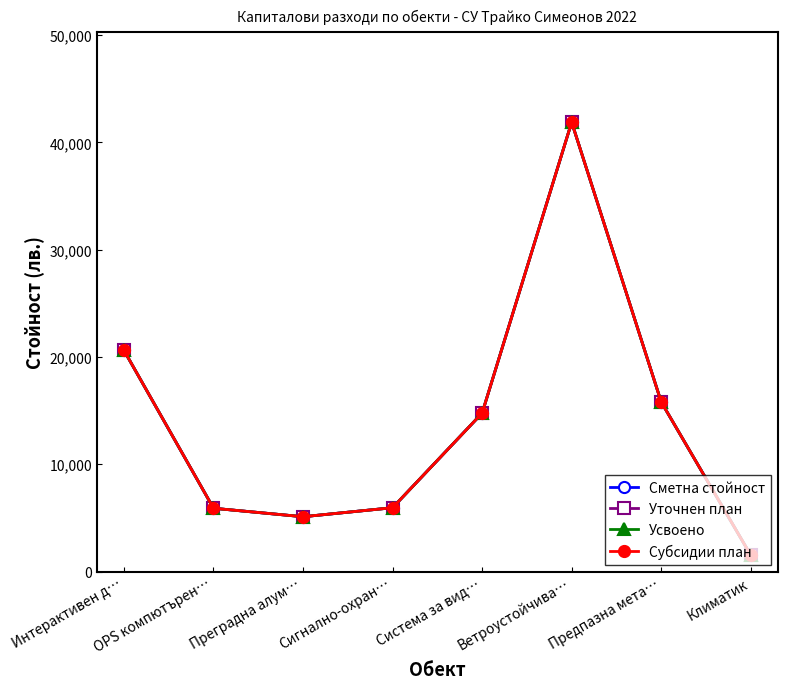

In Усвоено, how many points are higher than both neighbors (excluding endpoints)?

1